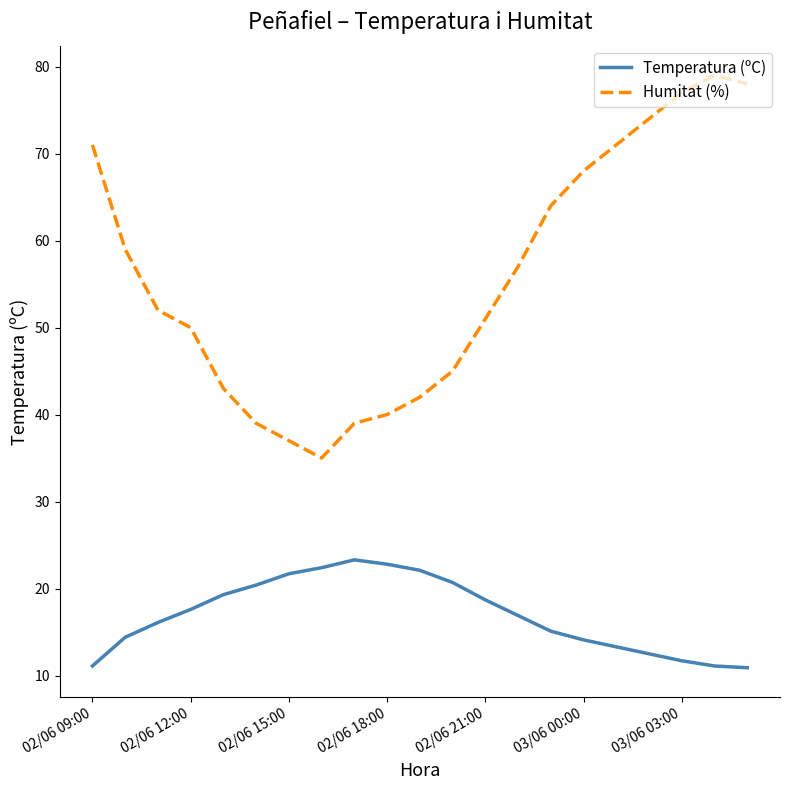

Which series has the largest total across all categories?

Humitat (%)